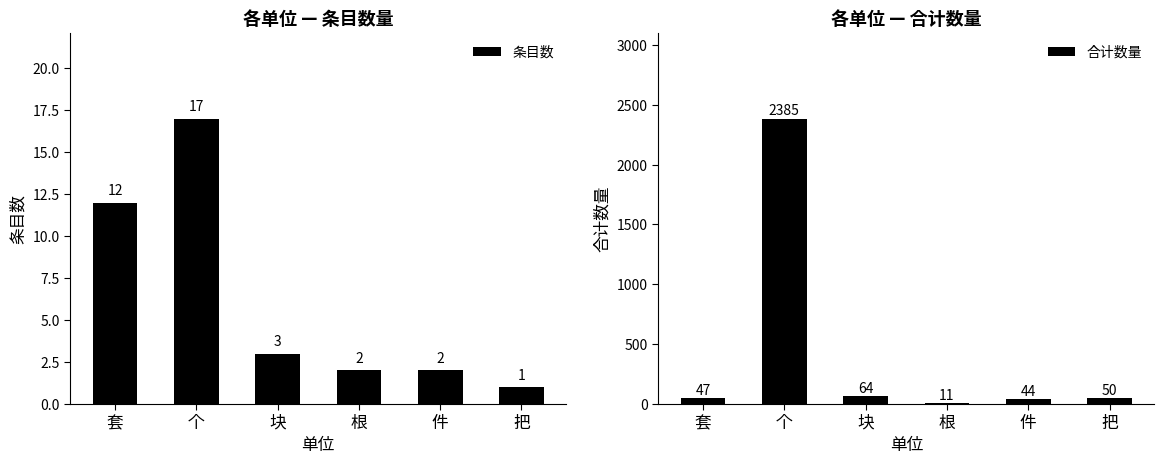

What are all the series names shown in the legend?

条目数, 合计数量